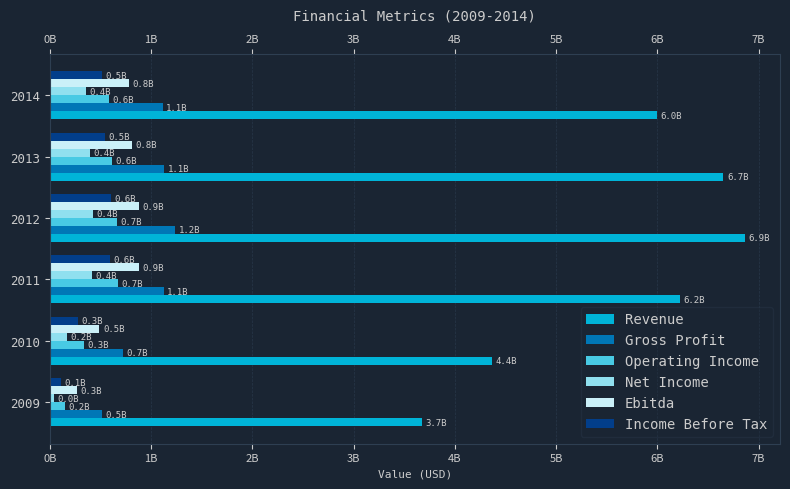

What are all the series names shown in the legend?

Revenue, Gross Profit, Operating Income, Net Income, Ebitda, Income Before Tax